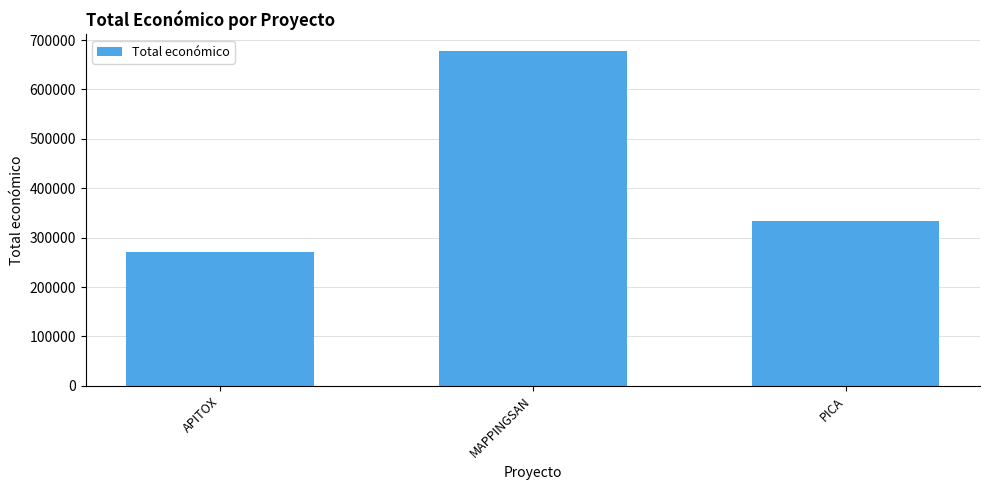

What is the maximum value shown in the chart?

677425